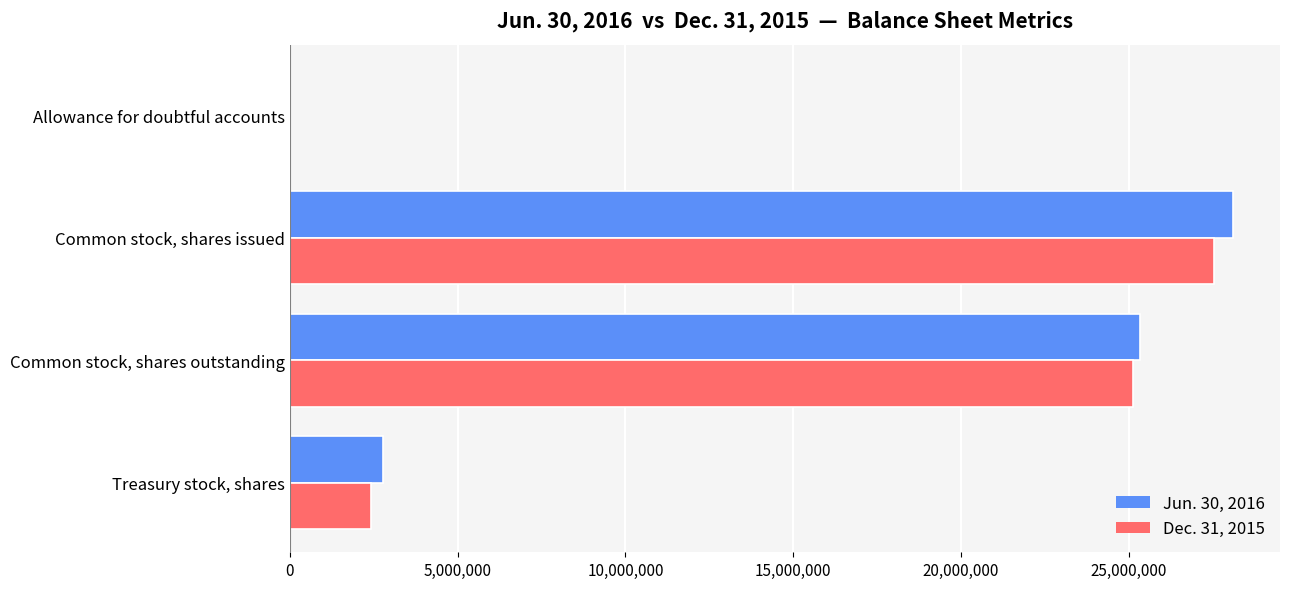

Between Common stock, shares outstanding and Treasury stock, shares, which series saw the biggest shift?

Dec. 31, 2015